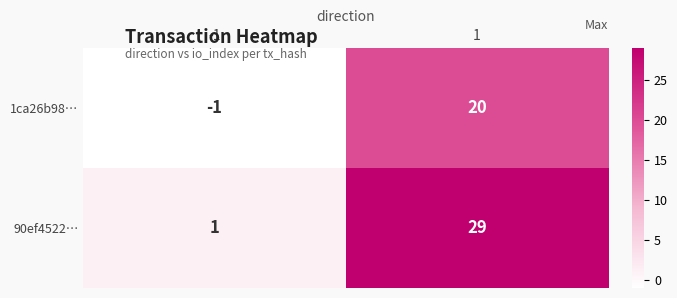

Reading right to left, transcribe all the data shown in this chart.

1ca26b98…: 20	-1
90ef4522…: 29	1